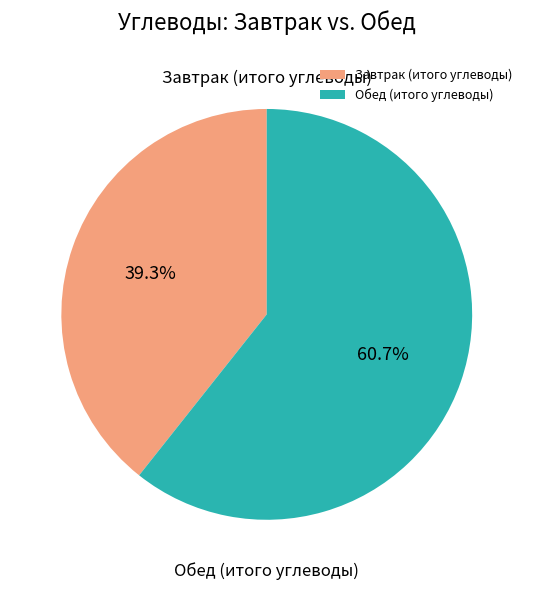

What percentage is the Завтрак (итого углеводы) slice, to the nearest percent?

39%